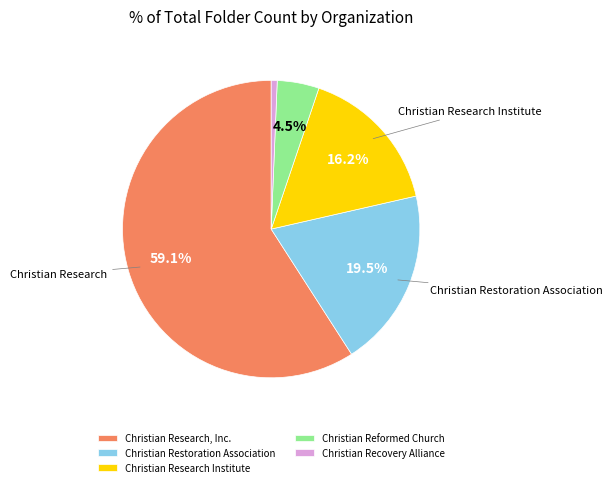

Between Christian Recovery Alliance and Christian Research Institute, which is larger?

Christian Research Institute